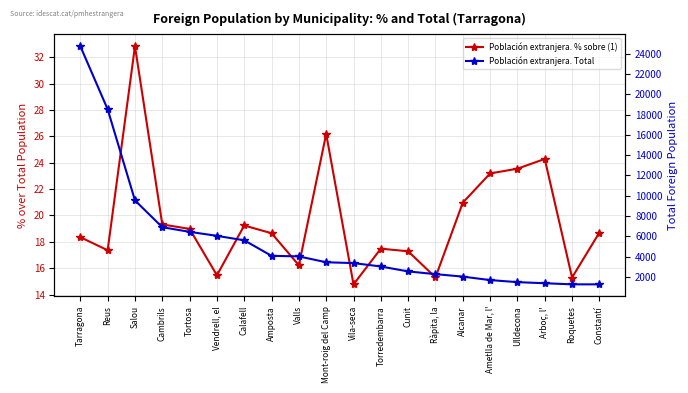

The value of Población extranjera. % sobre (1) at Ametlla de Mar, l' is 23.2. True or false?

True